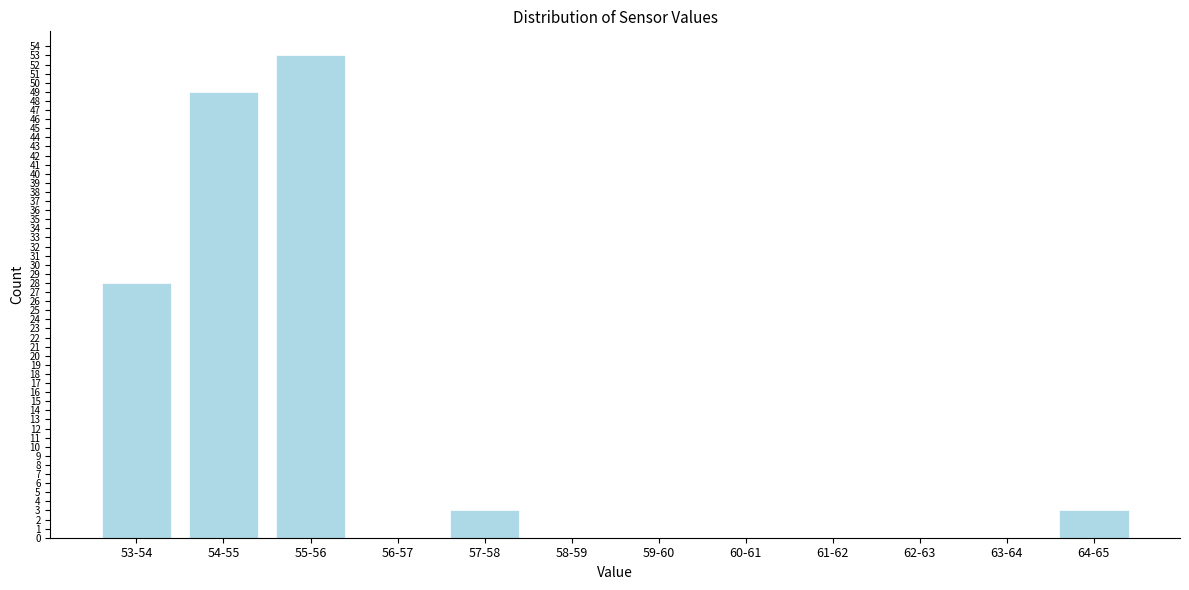

Reading left to right, transcribe all the data shown in this chart.

53-54=28	54-55=49	55-56=53	56-57=0	57-58=3	58-59=0	59-60=0	60-61=0	61-62=0	62-63=0	63-64=0	64-65=3